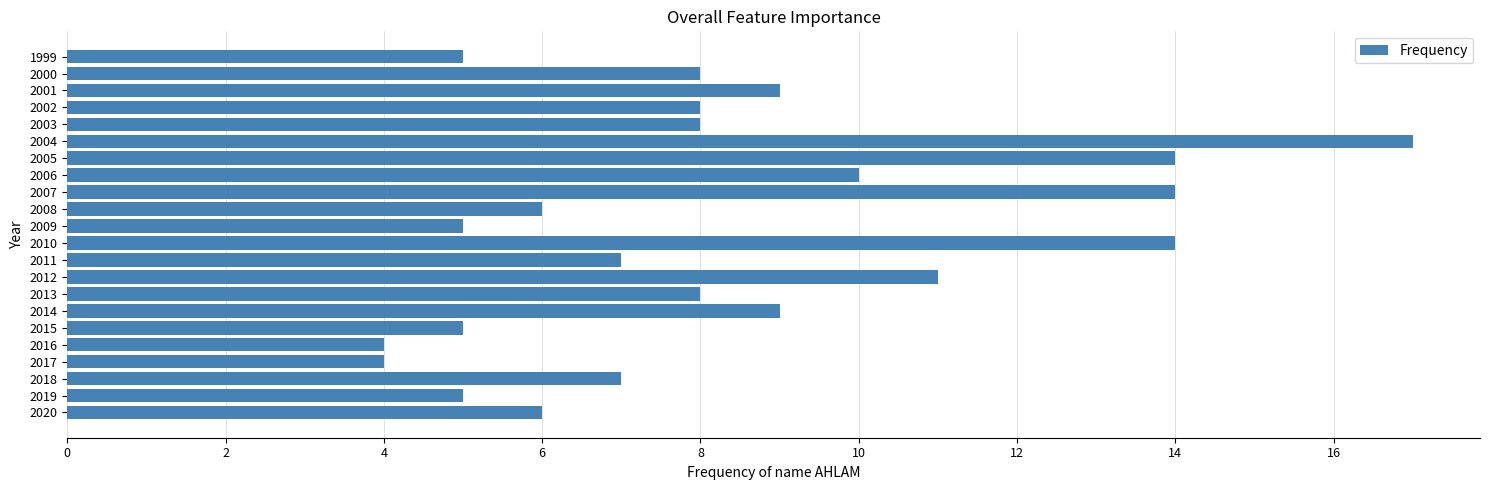

What is the average value?

8